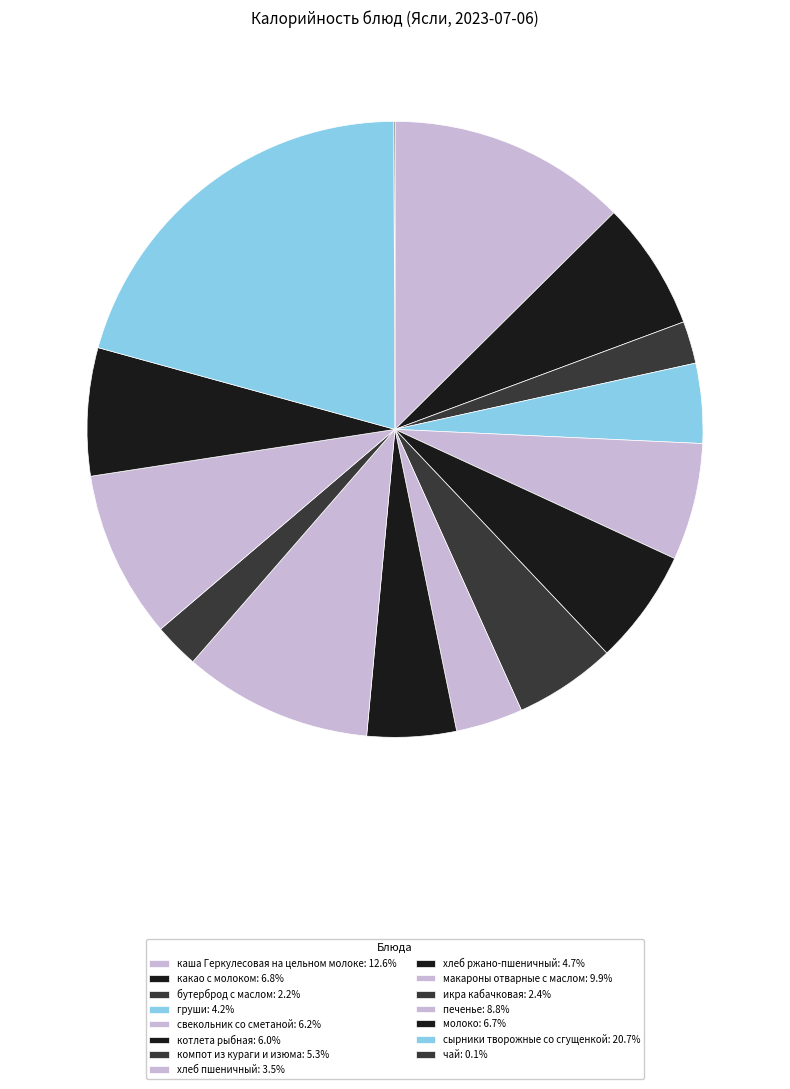

To the nearest percent, what portion does котлета рыбная represent?

6%